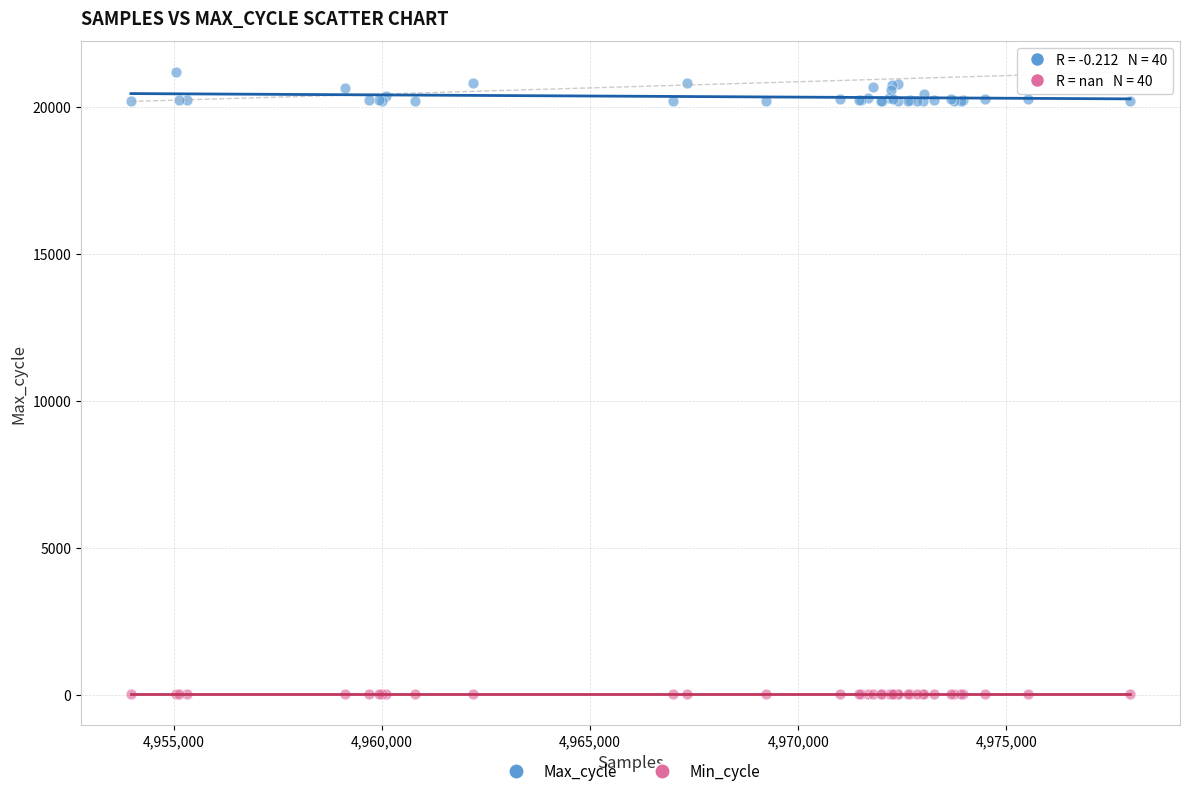

Which series reaches the minimum Y coordinate?

Min_cycle